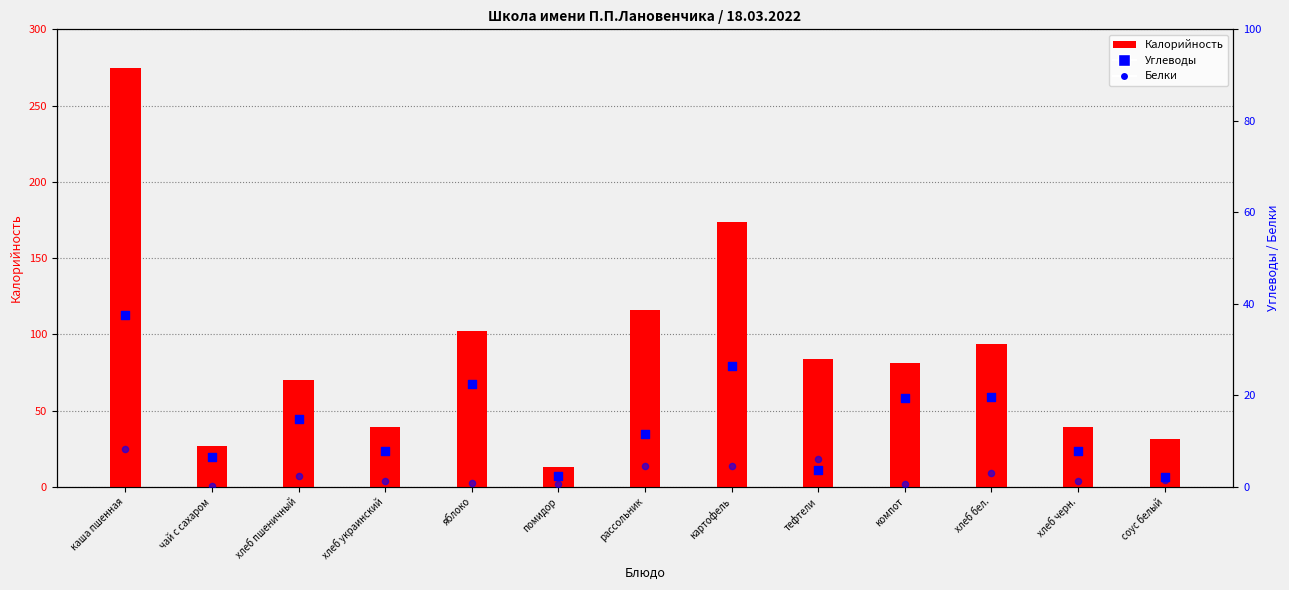

Is the value of Калорийность at яблоко greater than the value of Углеводы at рассольник?

Yes